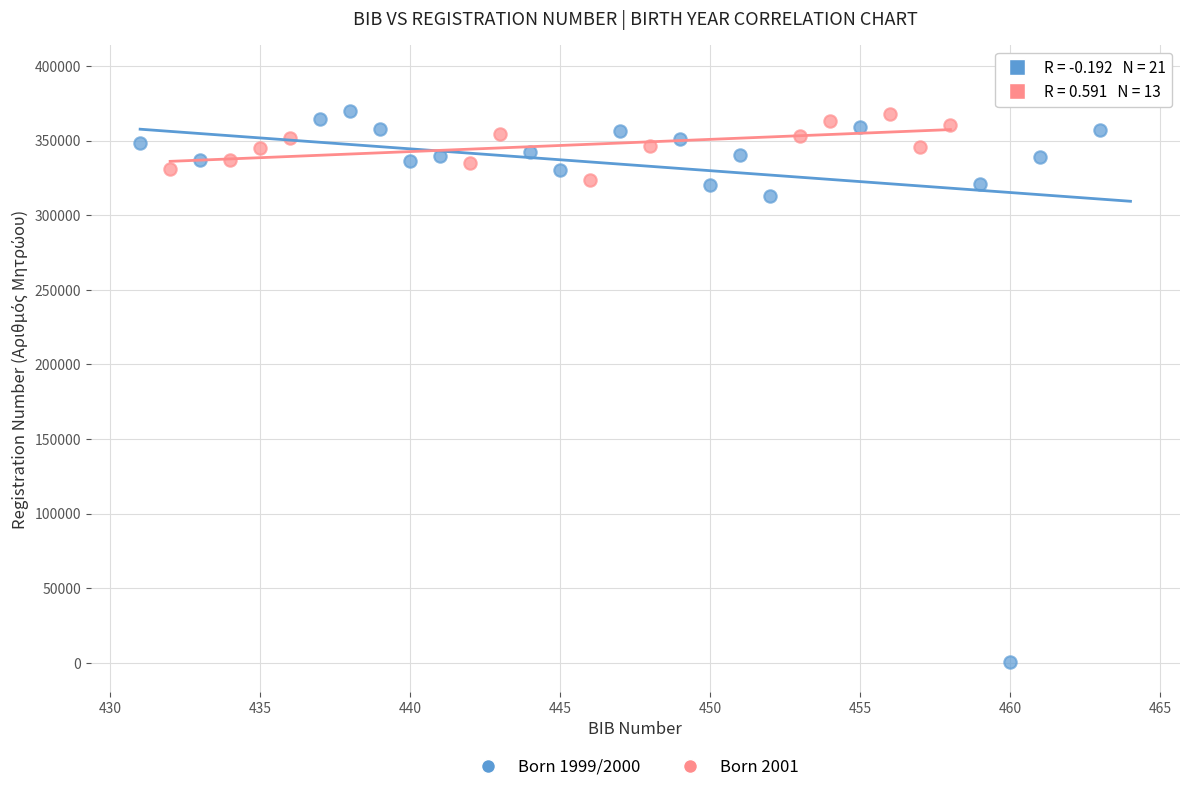

Which series has the widest spread of Y values?

Born 1999/2000